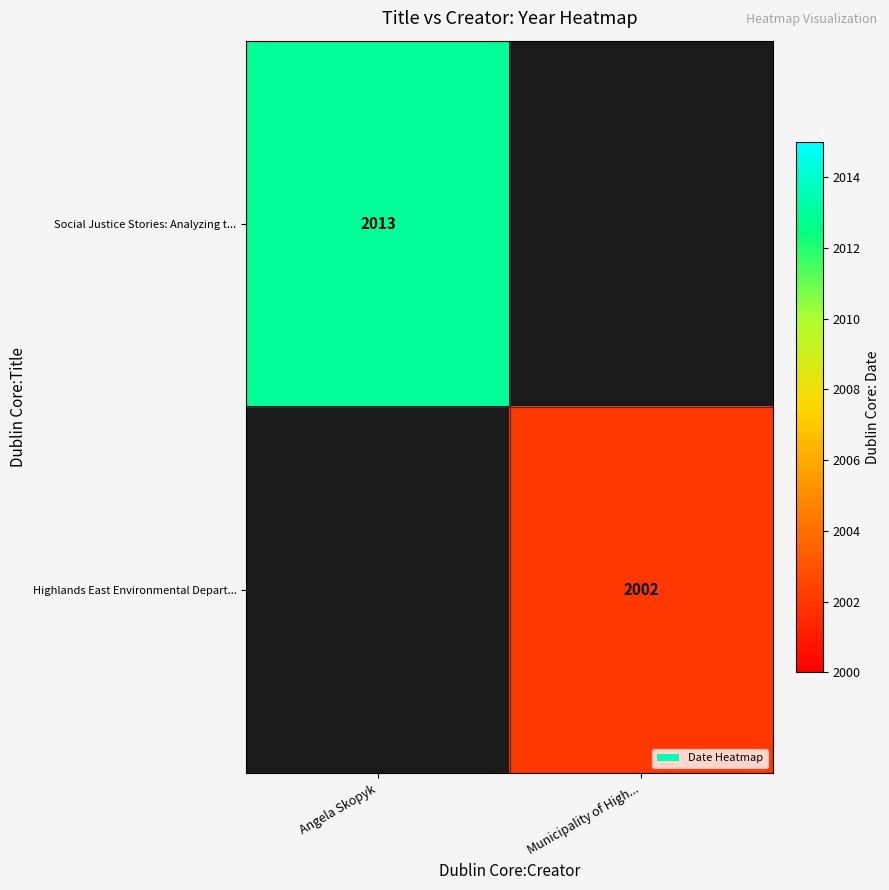

True or false: Highlands East Environmental Depart... has a value of 1159 at Municipality of High....

False